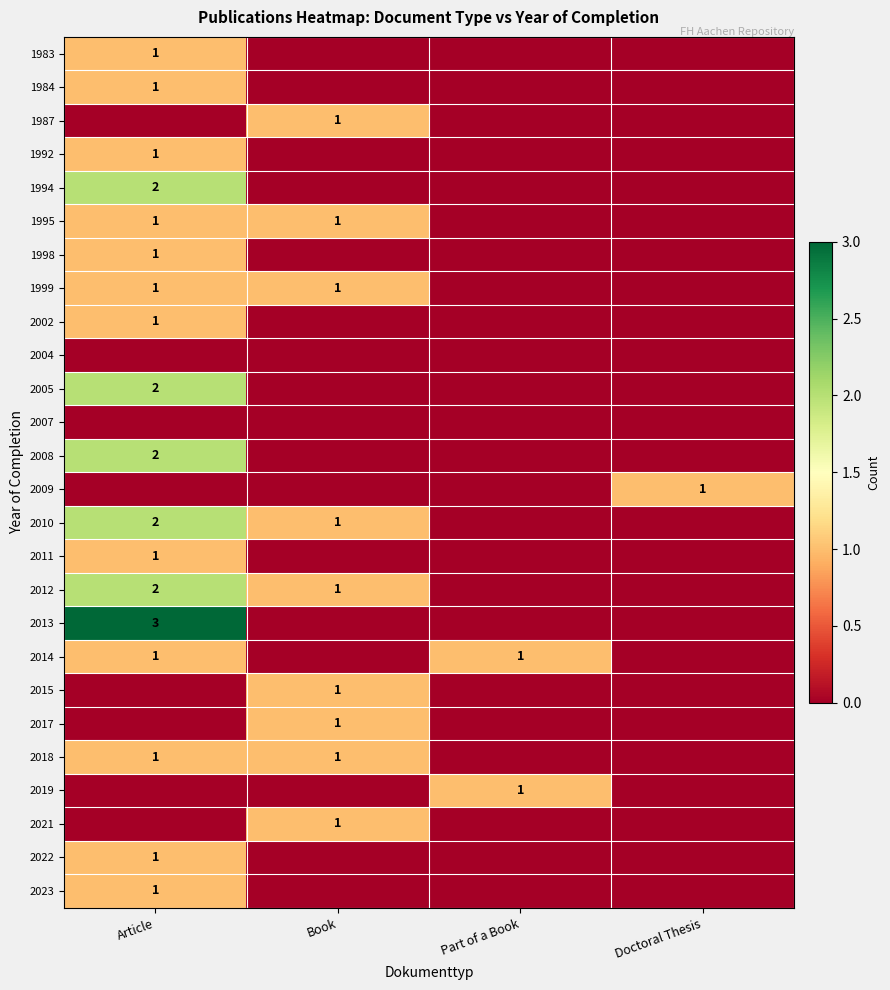

True or false: 2010 has a value of 1 at Book.

True